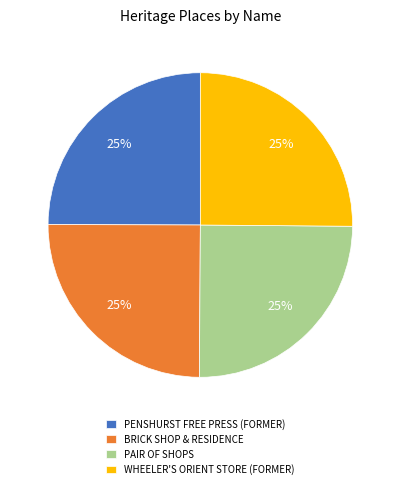

What percentage is the PENSHURST FREE PRESS (FORMER) slice, to the nearest percent?

25%